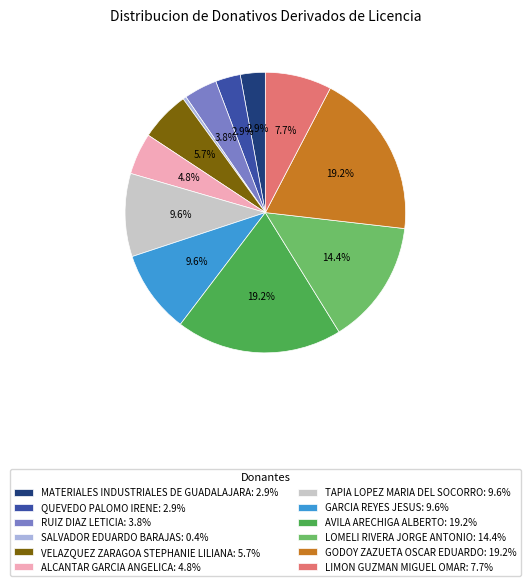

Does TAPIA LOPEZ MARIA DEL SOCORRO: 9.6% represent more than half of the total?

No